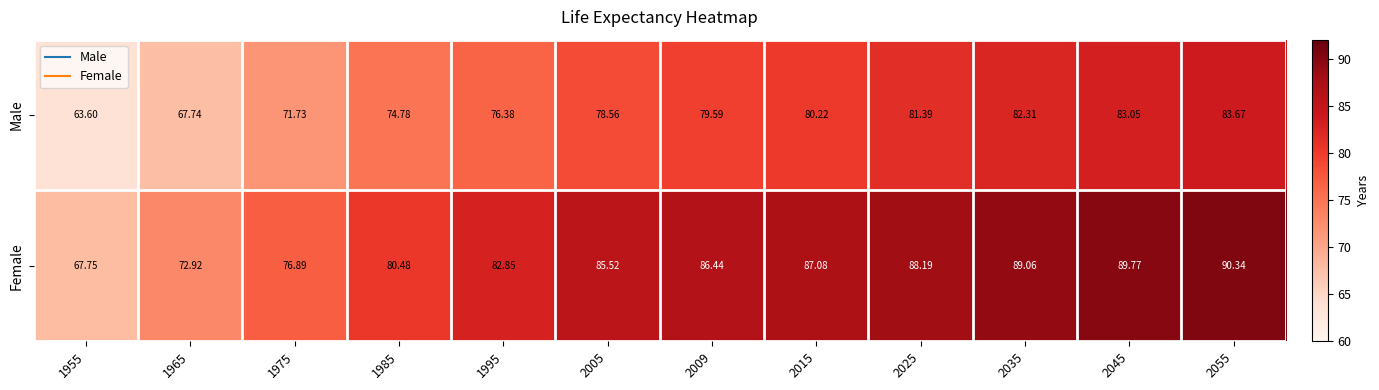

Rank the series at 2009 from lowest to highest value.

Male, Female